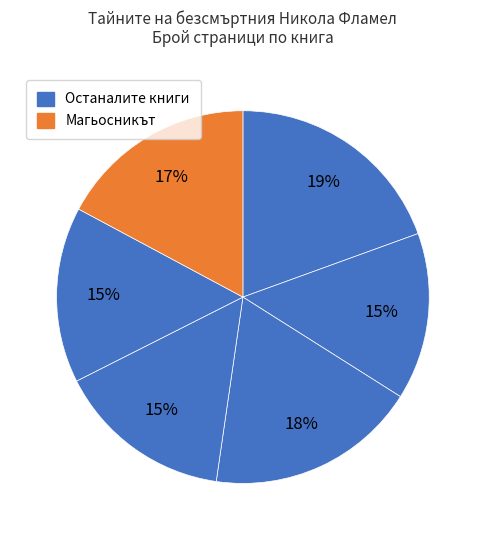

How many slices are in this pie chart?

6